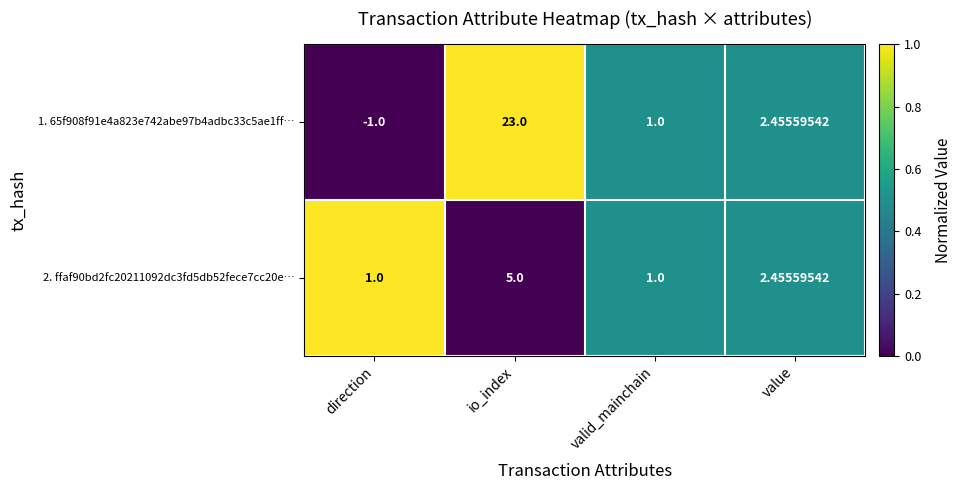

What is the spread (max minus min) of values at io_index?

18.0